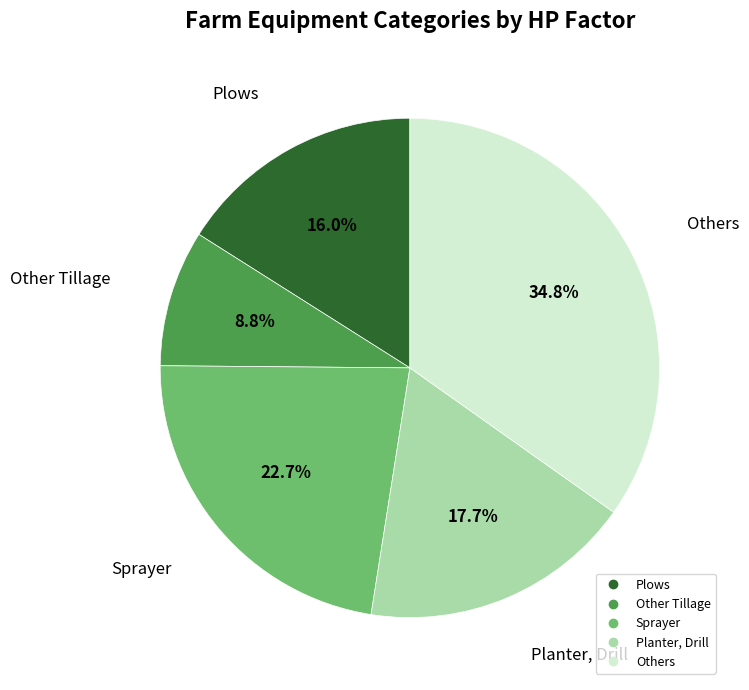

The Planter, Drill slice represents 9% of the pie. True or false?

False